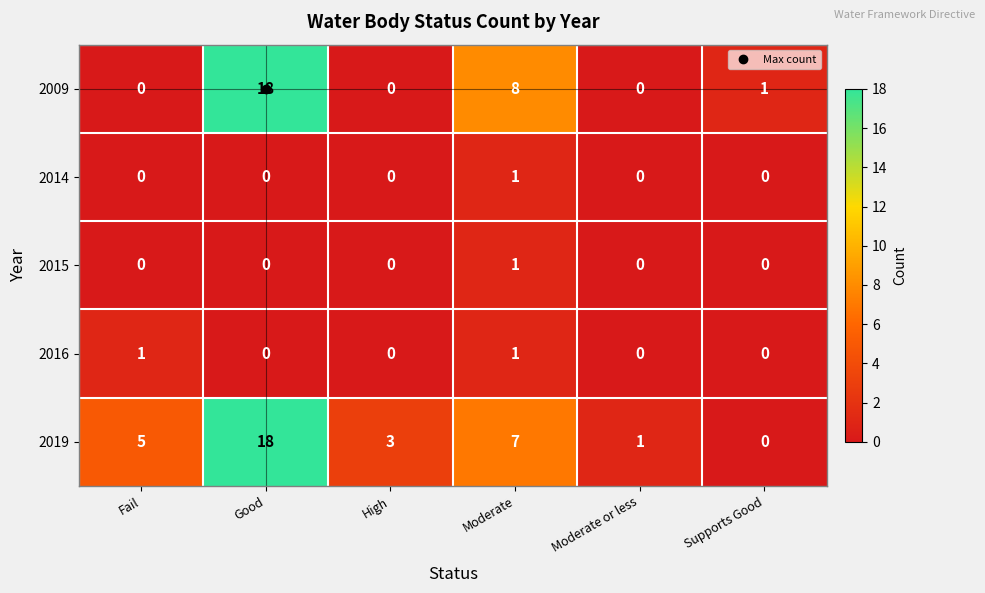

Which series changed the most between Fail and Supports Good?

2019